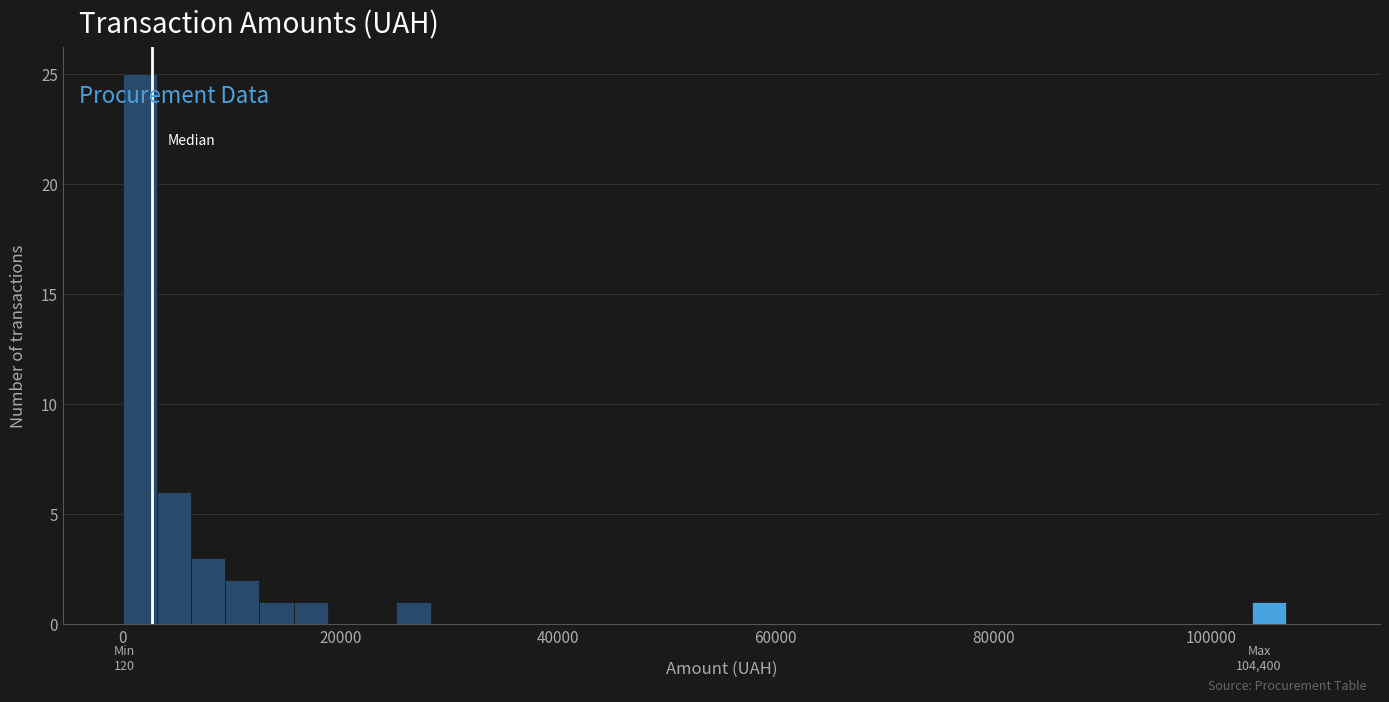

Around what value on the x-axis is the tallest bar? Give the approximate position of its centre, as read against the axis.

2000